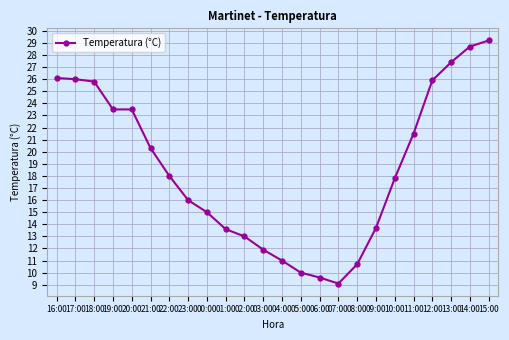

What is the change in value from 18:00 to 23:00?

-9.8